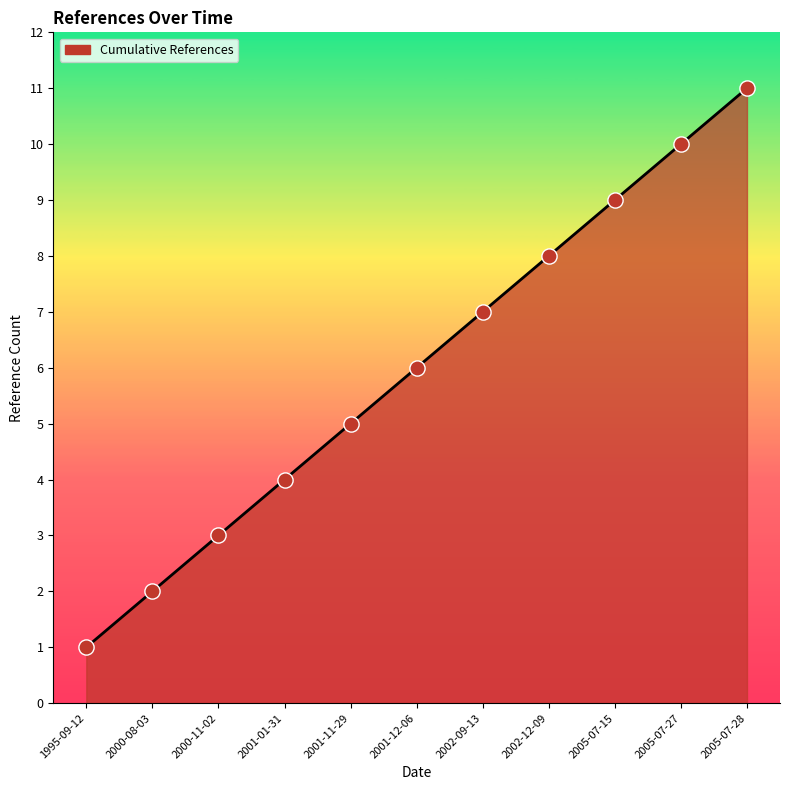

What is the ratio of the value at 2005-07-28 to the value at 2001-12-06?

1.8